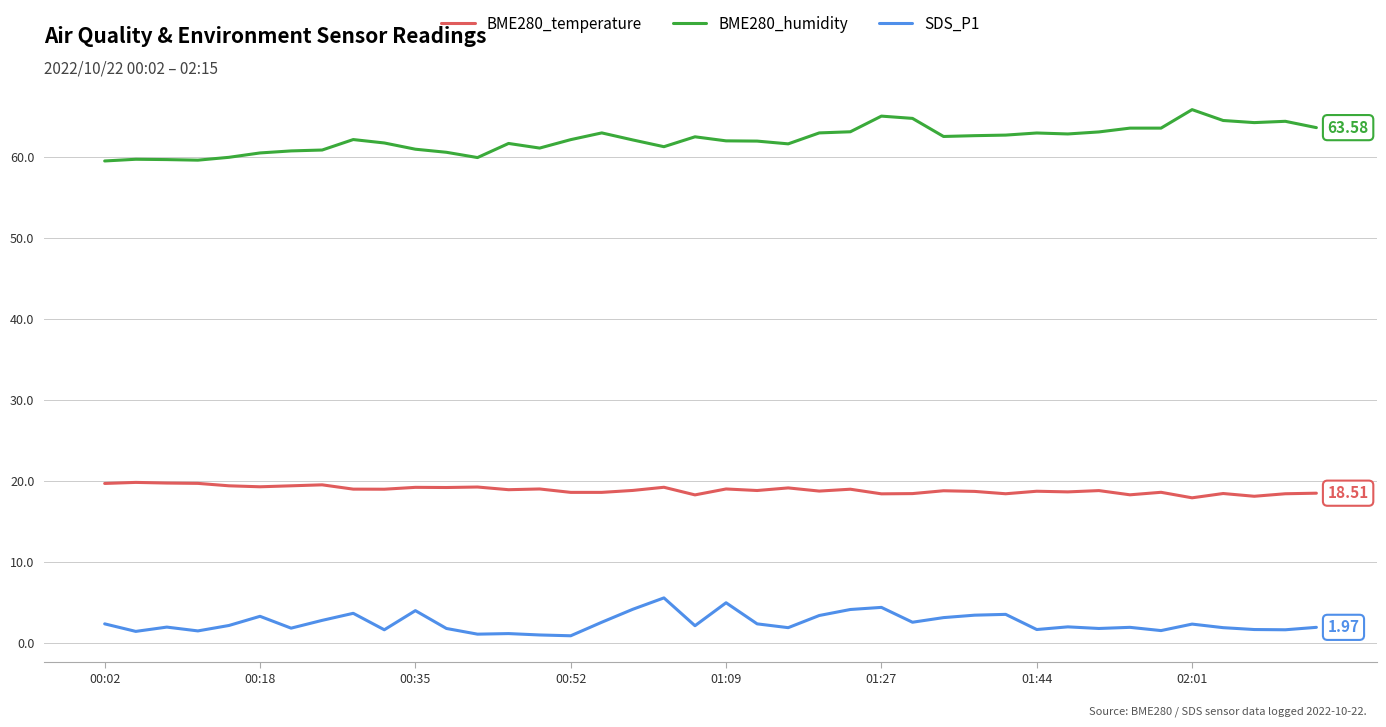

True or false: SDS_P1 and BME280_temperature intersect in this chart.

False